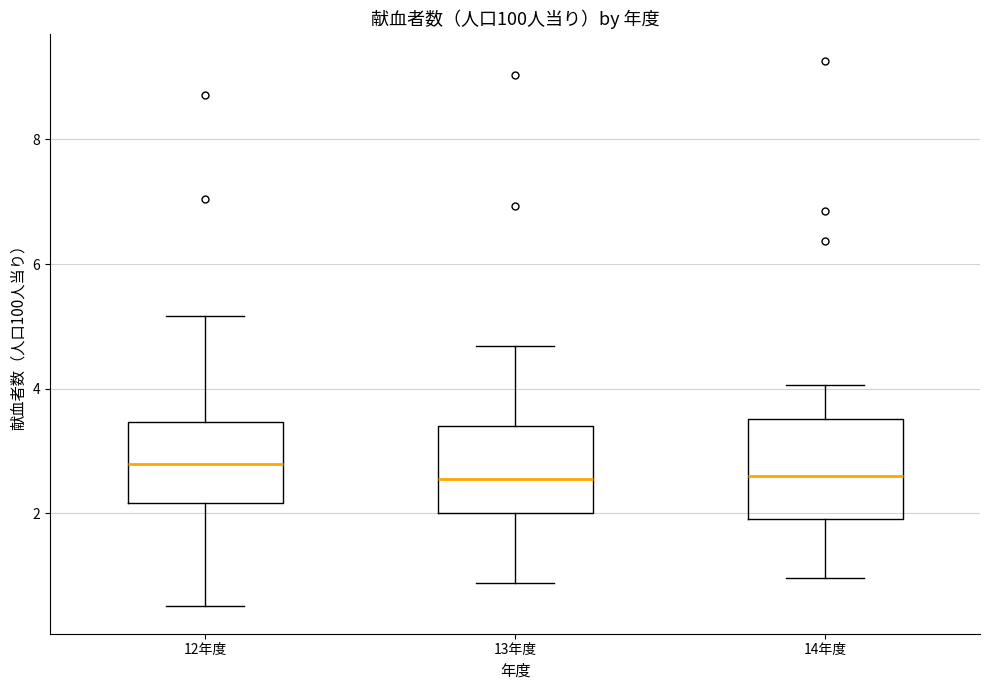

Reading left to right, transcribe this box plot: for each box, give where its median line is, the range the box spans, and where its two whiskers end, as read against the y-axis. The values are not printed on the chart, so give them approximately, as read against the axis.

12年度: median 2.8, box 2.2 to 3.4, whiskers 0.6 to 5.2
13年度: median 2.6, box 2.0 to 3.4, whiskers 0.8 to 4.6
14年度: median 2.6, box 2.0 to 3.6, whiskers 1.0 to 4.0